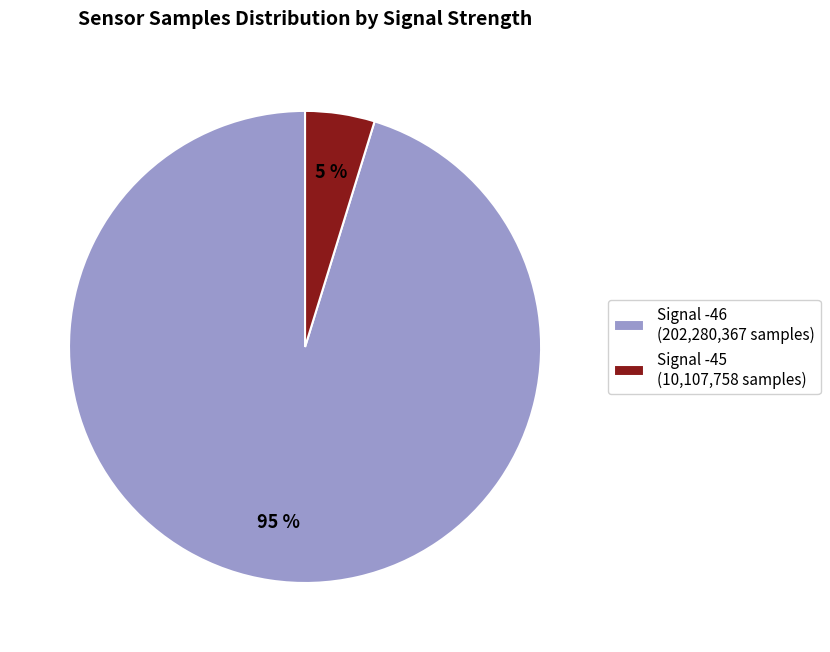

To the nearest percent, what portion does Signal -46 (202,280,367 samples) represent?

95%